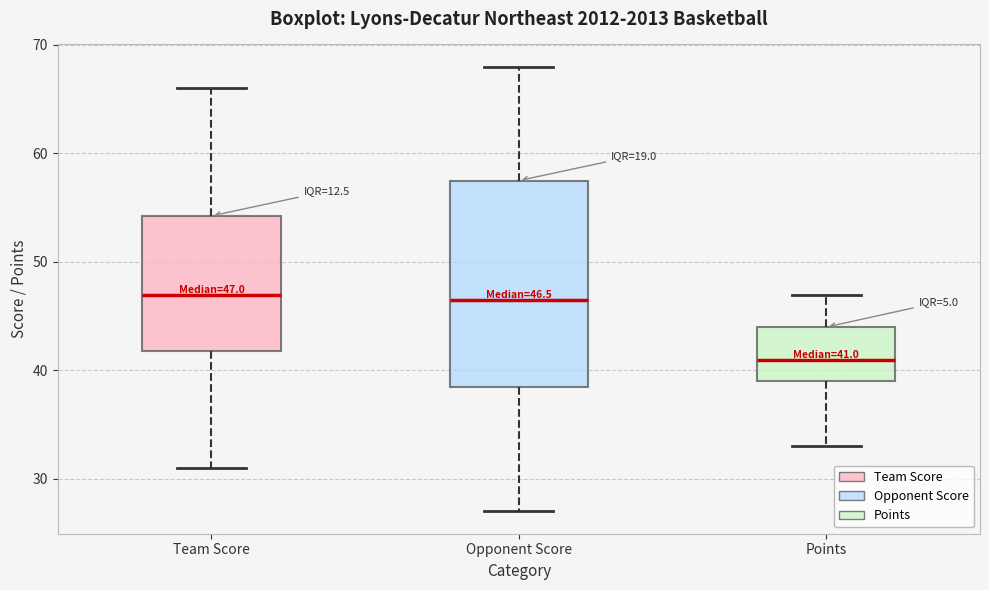

Which box is the tallest, from its lower edge to its upper edge?

Opponent Score